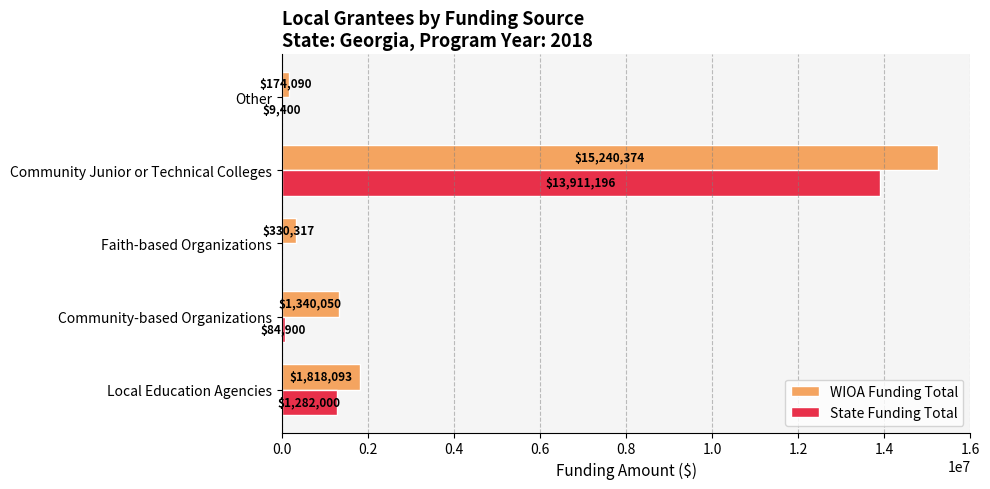

What is the sum of all State Funding Total values?

15287496